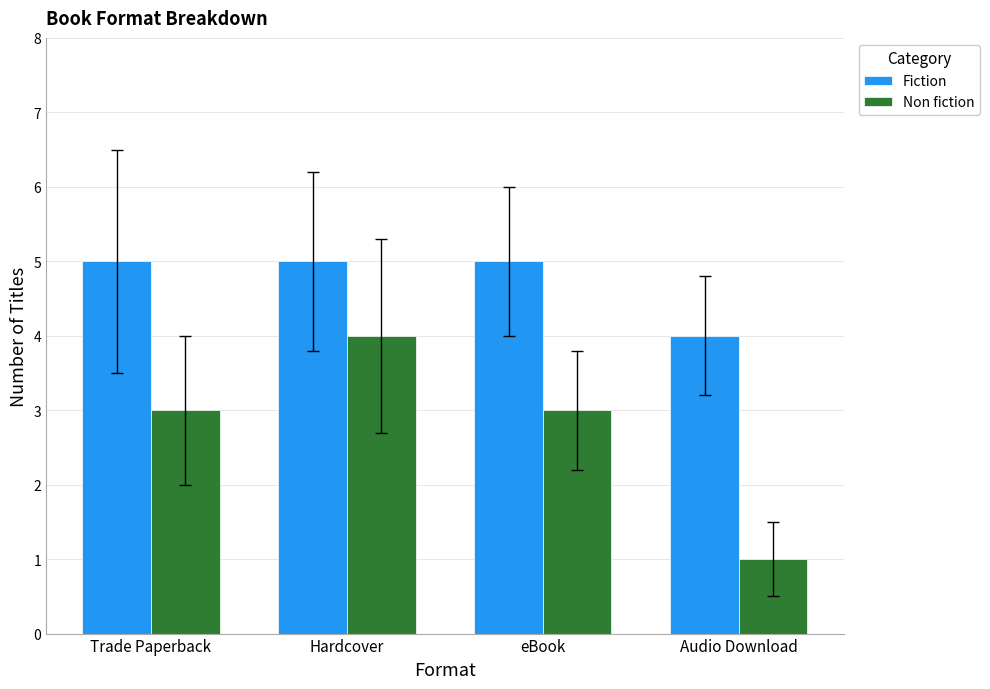

At Audio Download, list the series in order from smallest to largest.

Non fiction, Fiction